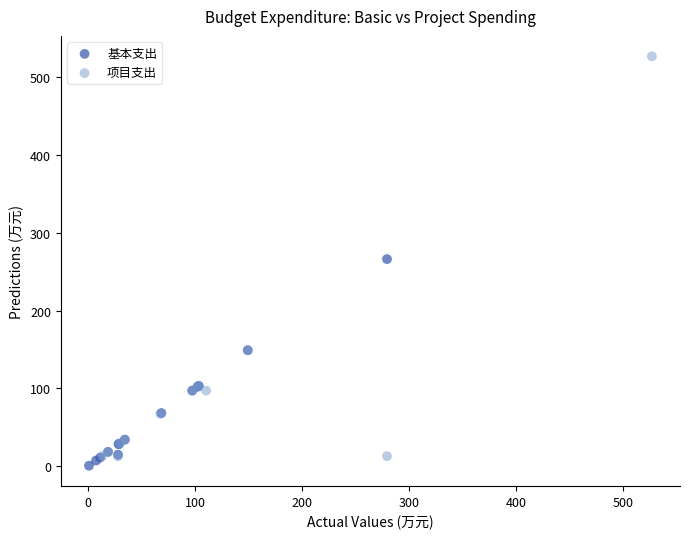

Which series reaches the maximum Y coordinate?

项目支出